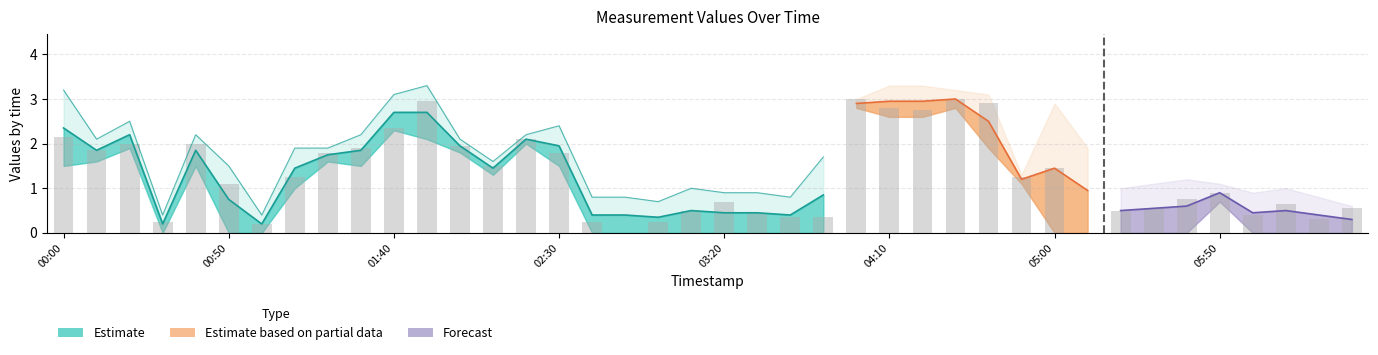

What is the spread (max minus min) of values at 2021/08/22 03:10?

1.0